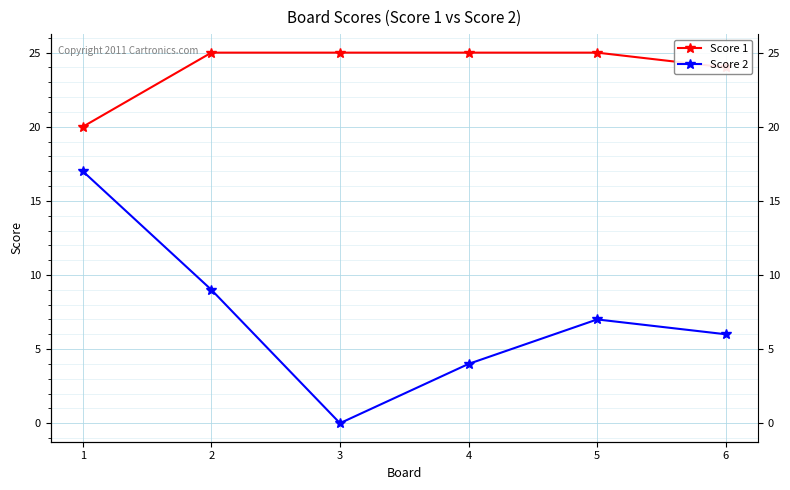

What is the average value of the Score 1 series?

24